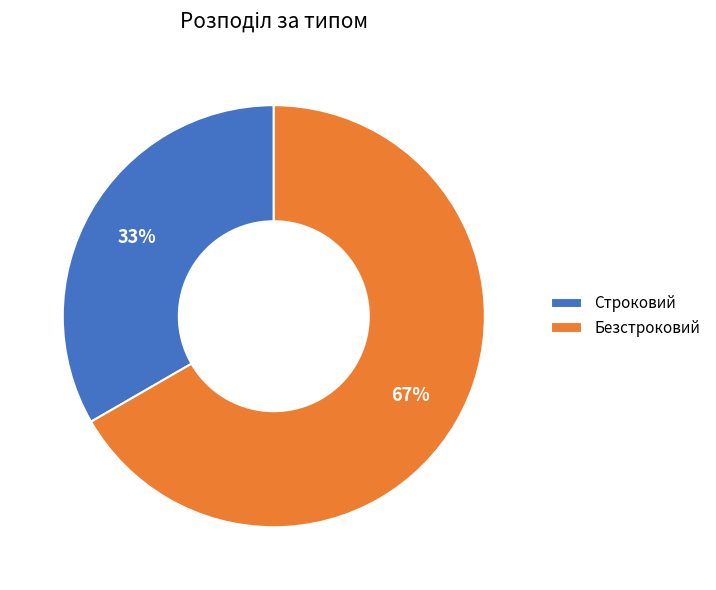

Does Строковий represent more than half of the total?

No